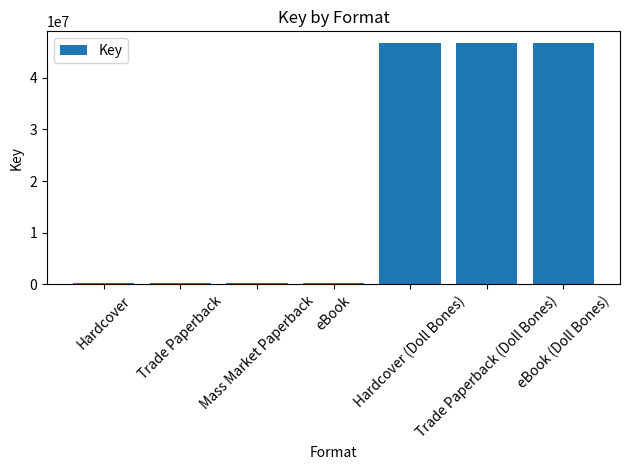

What is the ratio of the value at Trade Paperback (Doll Bones) to the value at eBook?

141.2